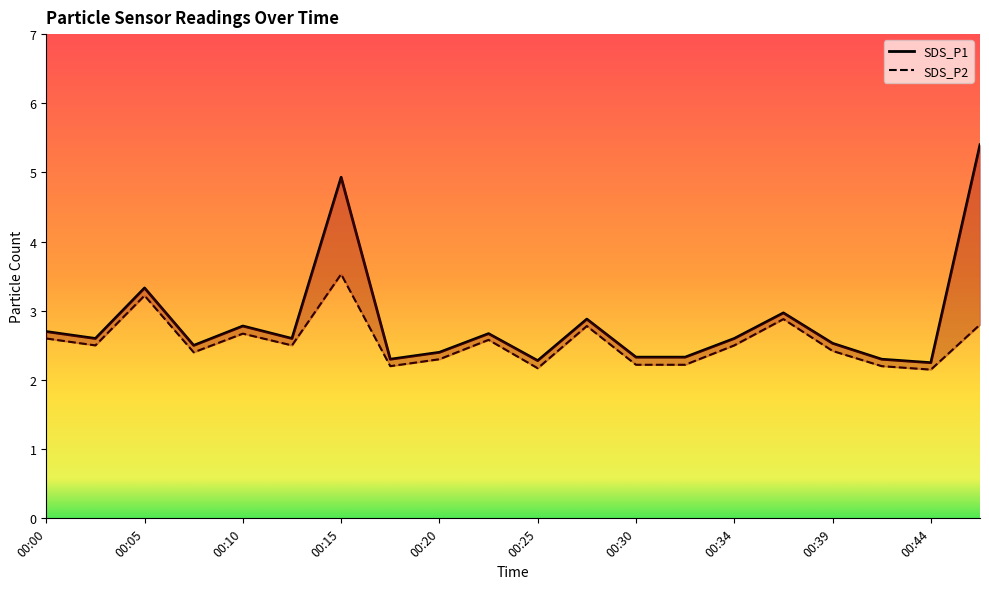

Read the SDS_P2 value at 00:42.

2.2